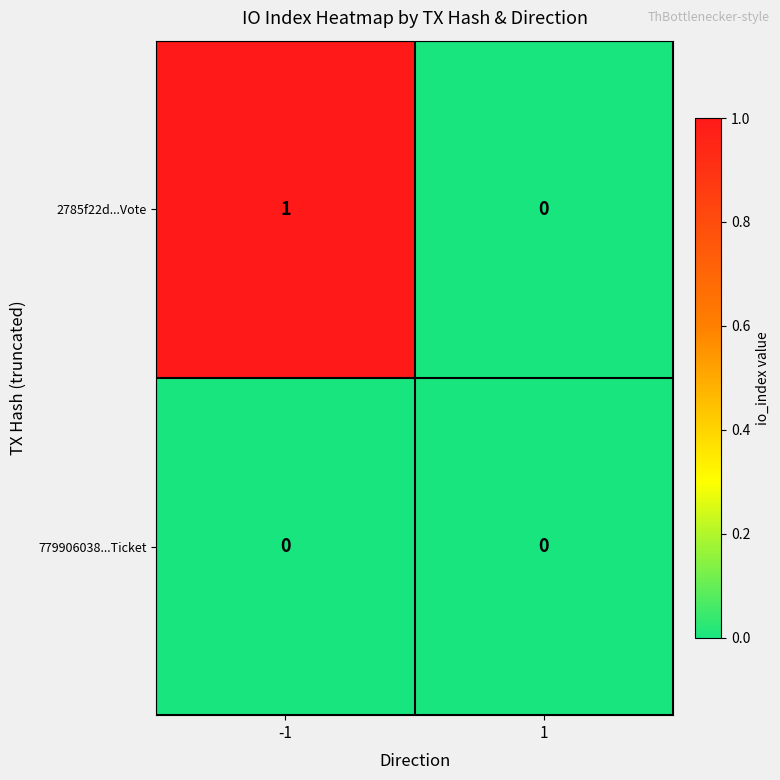

Reading left to right, what are all the values shown in this chart?

2785f22d...Vote: -1=1	1=0
779906038...Ticket: -1=0	1=0